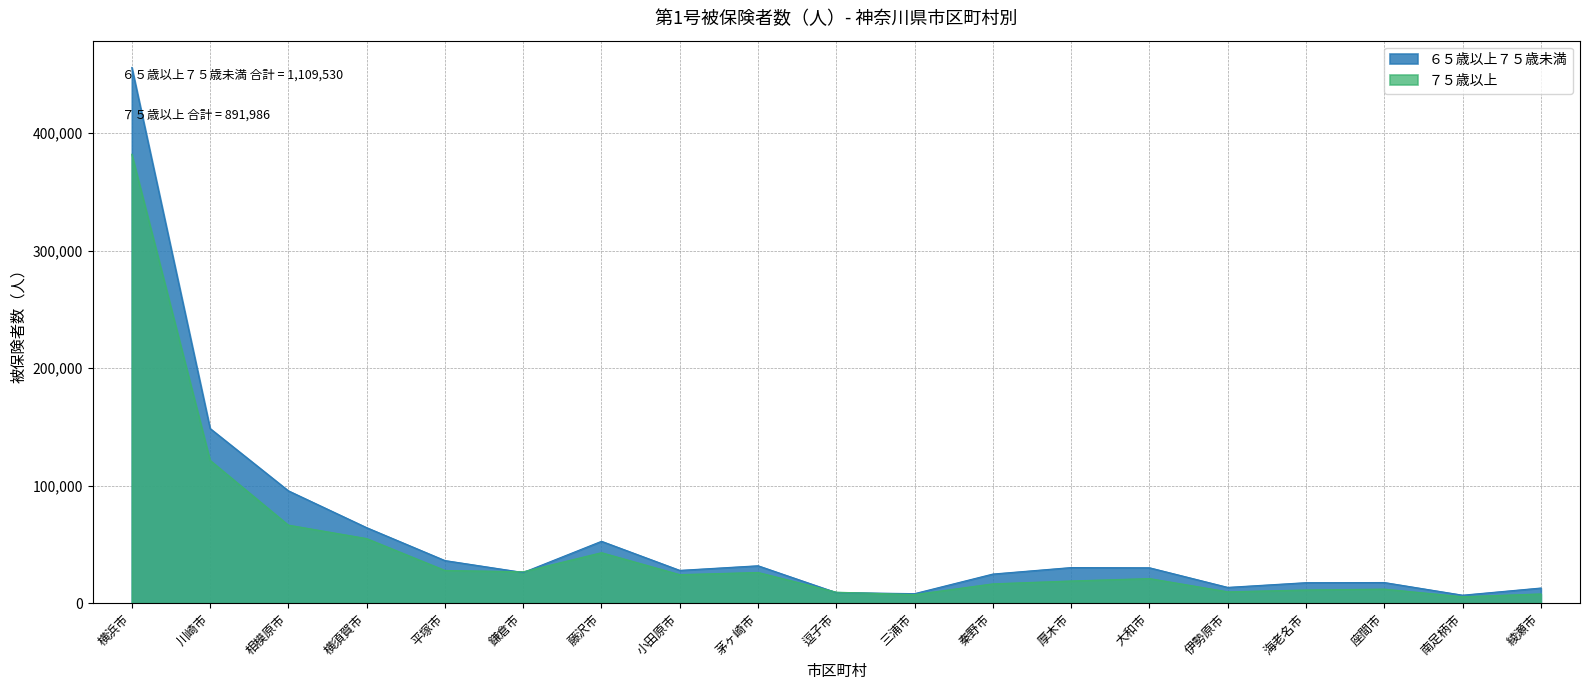

Where is the first local minimum for ７５歳以上?

鎌倉市